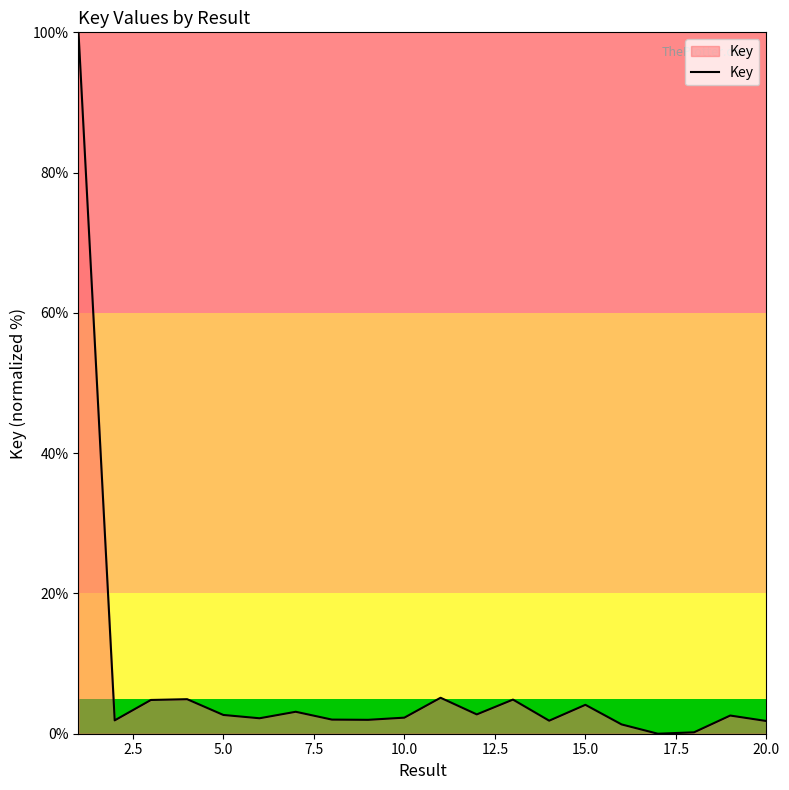

What is the greatest value displayed?

100.0